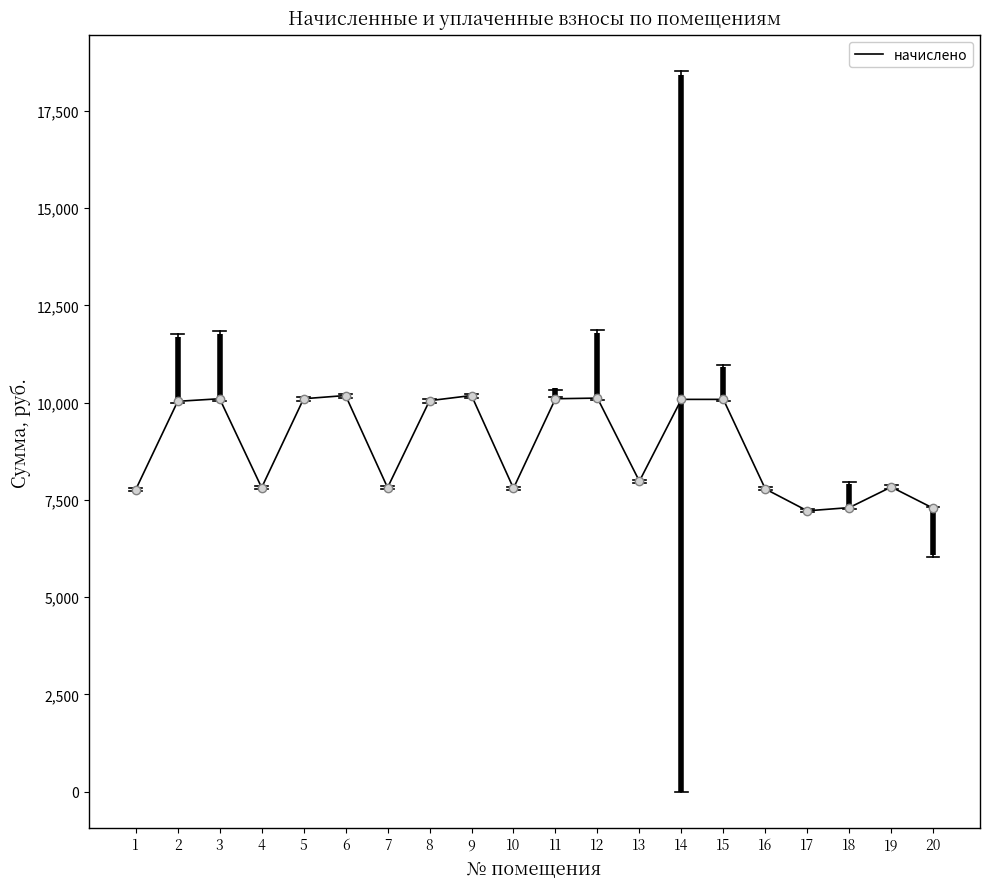

What is the difference between the maximum and minimum values?

2964.2